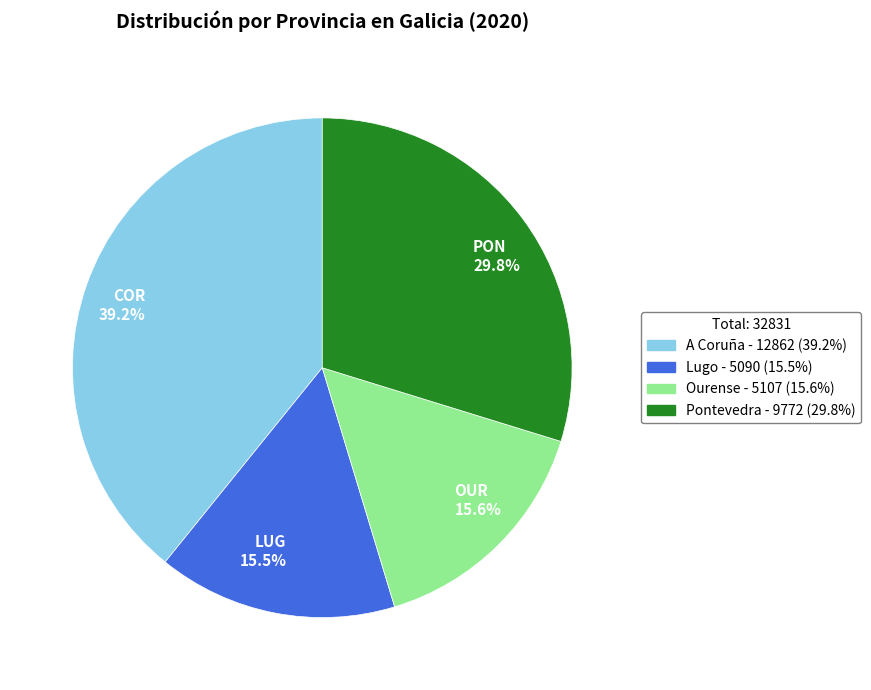

Is it true that Ourense is 16% of the pie?

True